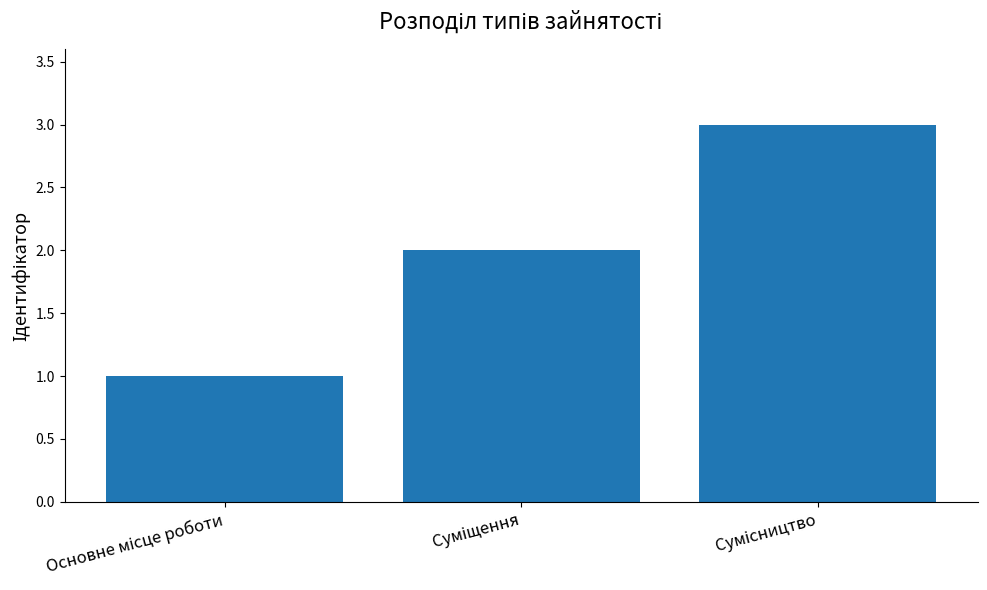

What is the greatest value displayed?

3